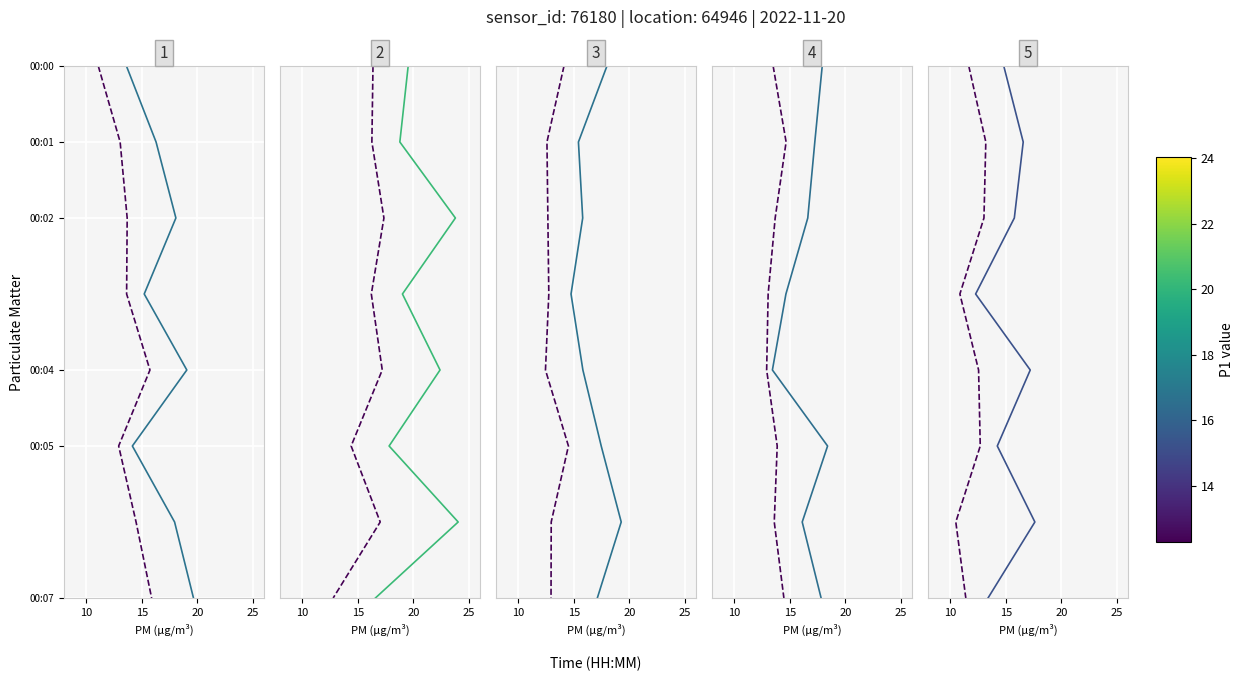

What is the difference between the maximum and minimum values in the P1 series?

7